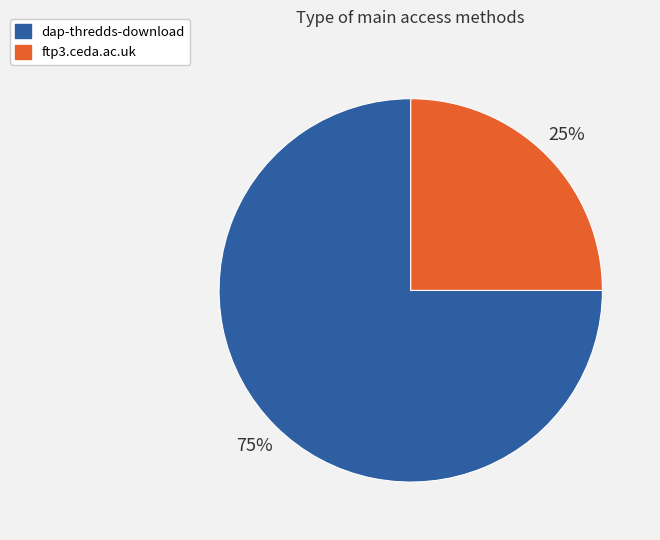

Is it true that ftp3.ceda.ac.uk is 25% of the pie?

True